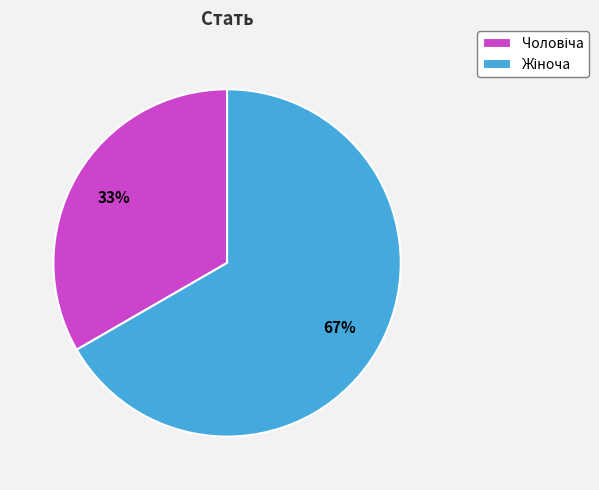

Is there any slice that represents more than half of the pie?

Yes